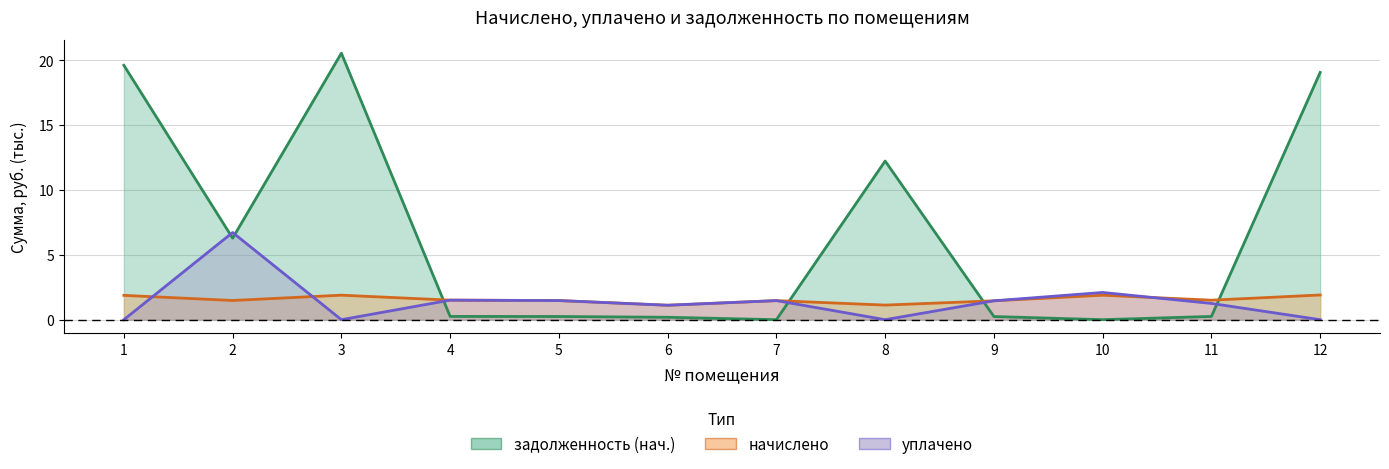

Reading left to right, list all the values displayed in this chart.

начислено: 1.9	1.5	1.9	1.5	1.5	1.1	1.5	1.1	1.5	1.9	1.5	1.9
уплачено: 0.0	6.7	0.0	1.5	1.5	1.1	1.5	0.0	1.5	2.1	1.3	0.0
задолженность_нач: 19.6	6.3	20.6	0.3	0.2	0.2	0.0	12.2	0.2	0.0	0.3	19.1